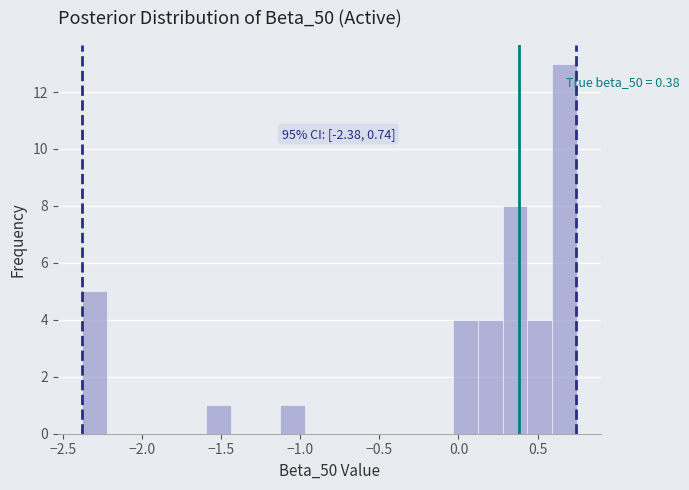

Read against the x-axis, roughly where is the centre of the tallest bar?

0.65